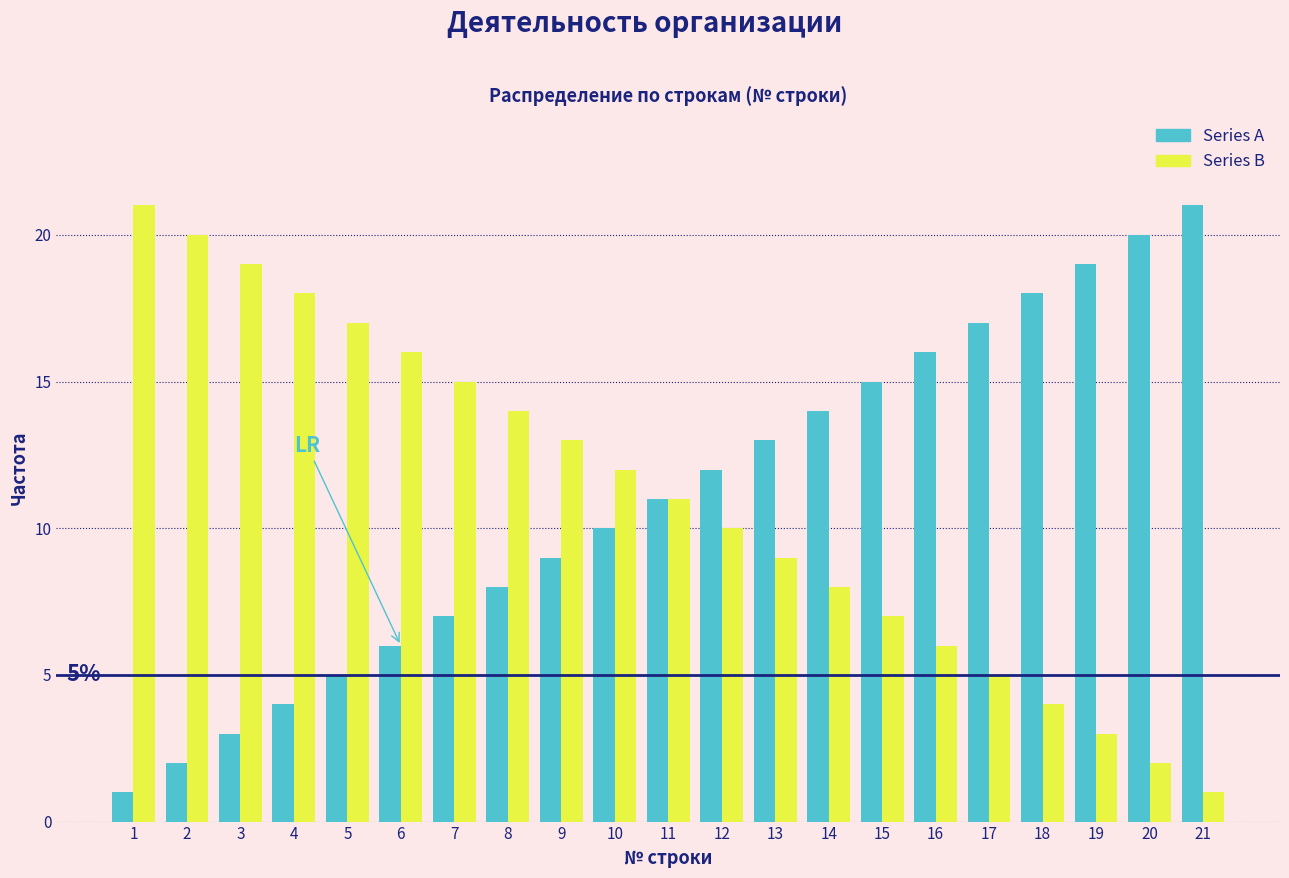

What is the average value of the Series A series?

11